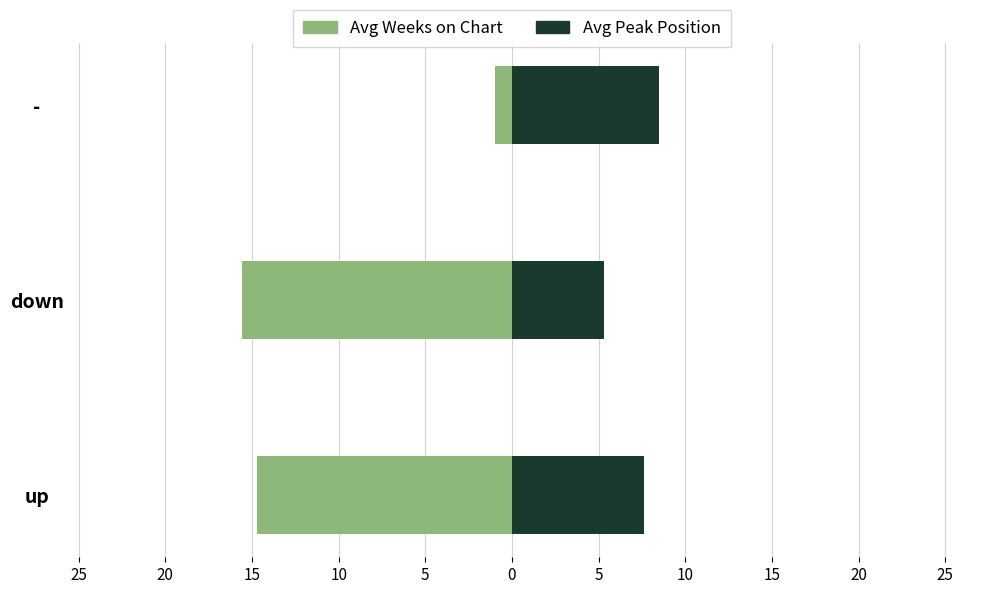

The value of Avg Weeks on Chart at - is -1.5. True or false?

False